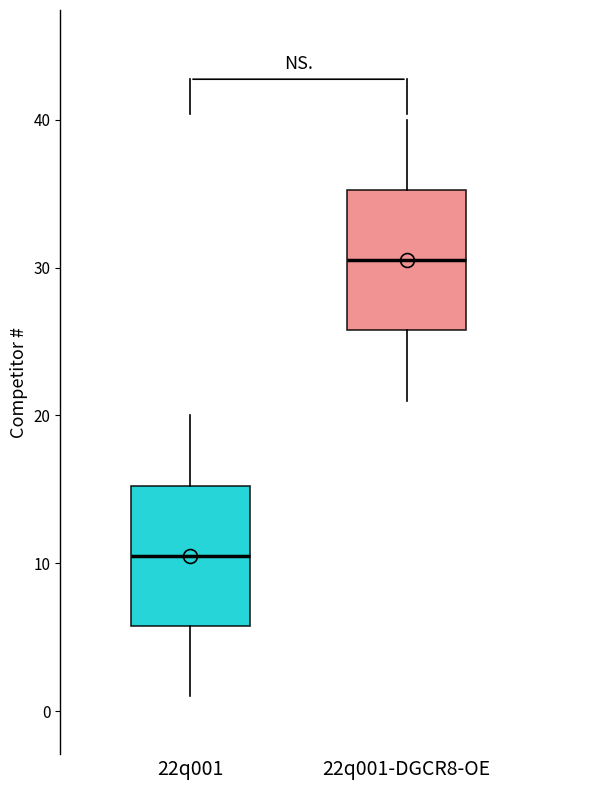

Where is the lower edge of the box for 22q001 on the y-axis? The values are not printed on the chart, so give them approximately, as read against the axis.

6